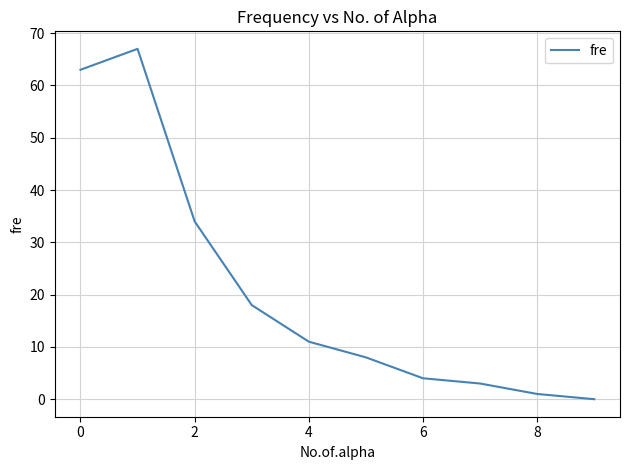

True or false: there are more than 0 points higher than both neighbors.

True